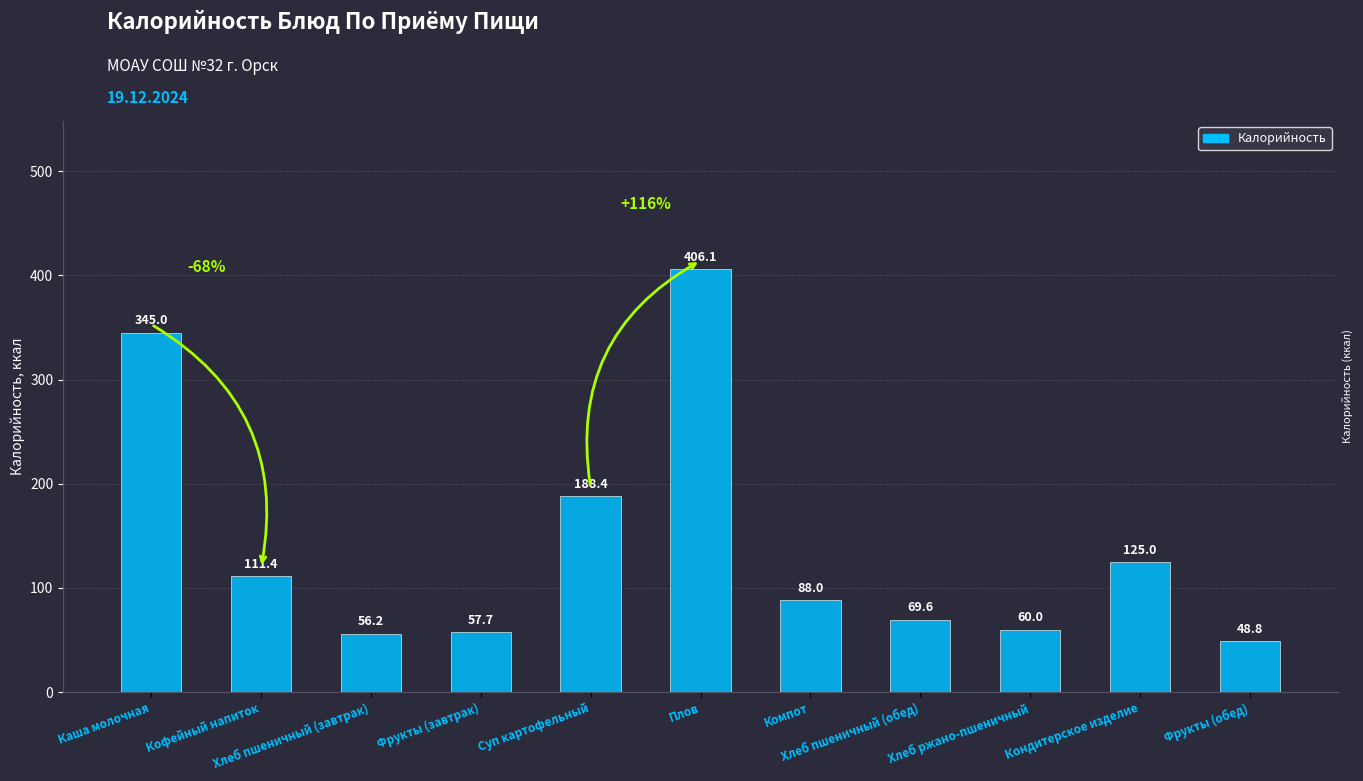

Read the value at Фрукты (завтрак).

57.7